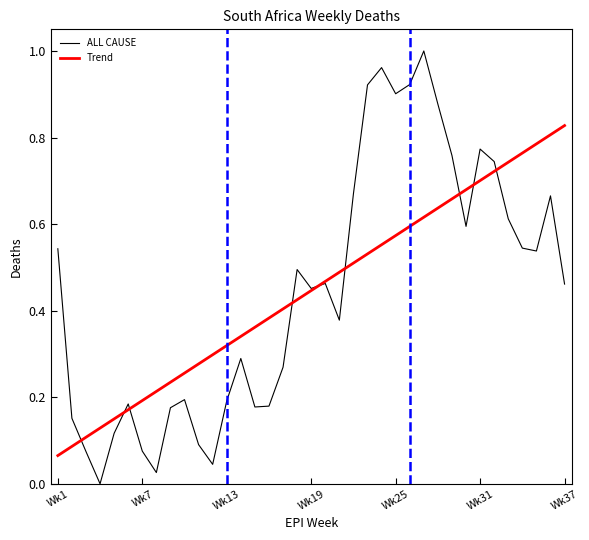

Rank the series by their maximum value, from highest to lowest.

ALL CAUSE, Trend